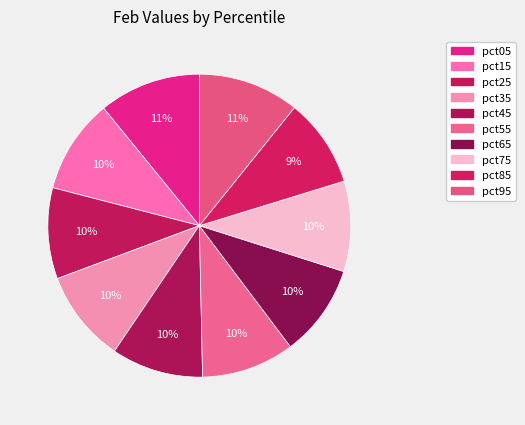

True or false: pct25 accounts for 10% of the total.

True